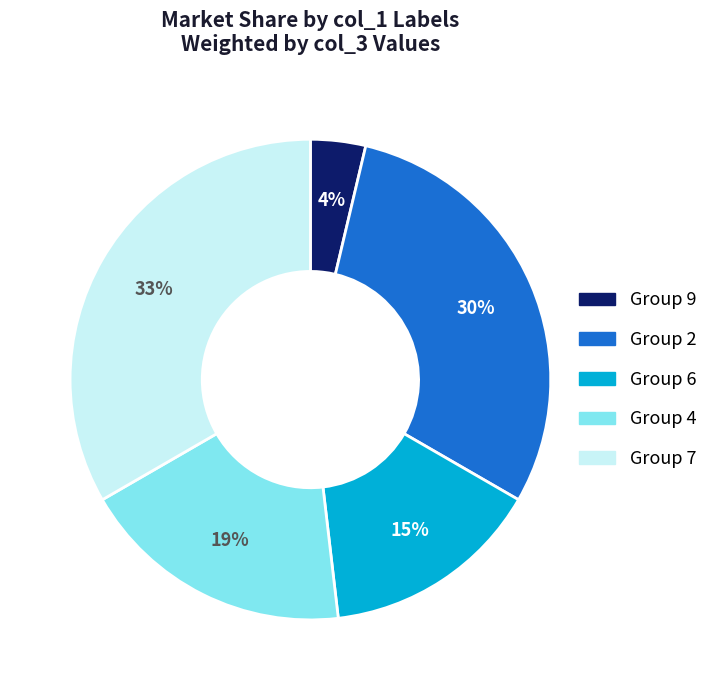

Is there a majority slice in this chart?

No